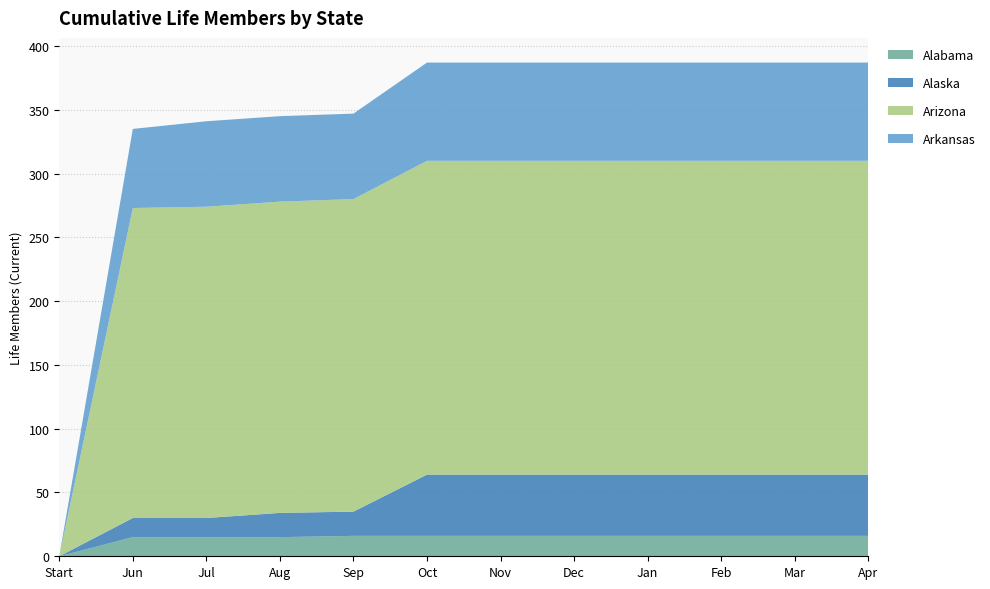

Reading right to left, transcribe all the data shown in this chart.

Alabama: 16	16	16	16	16	16	16	16	15	15	15	0
Alaska: 48	48	48	48	48	48	48	19	19	15	15	0
Arizona: 246	246	246	246	246	246	246	245	244	244	243	0
Arkansas: 77	77	77	77	77	77	77	67	67	67	62	0